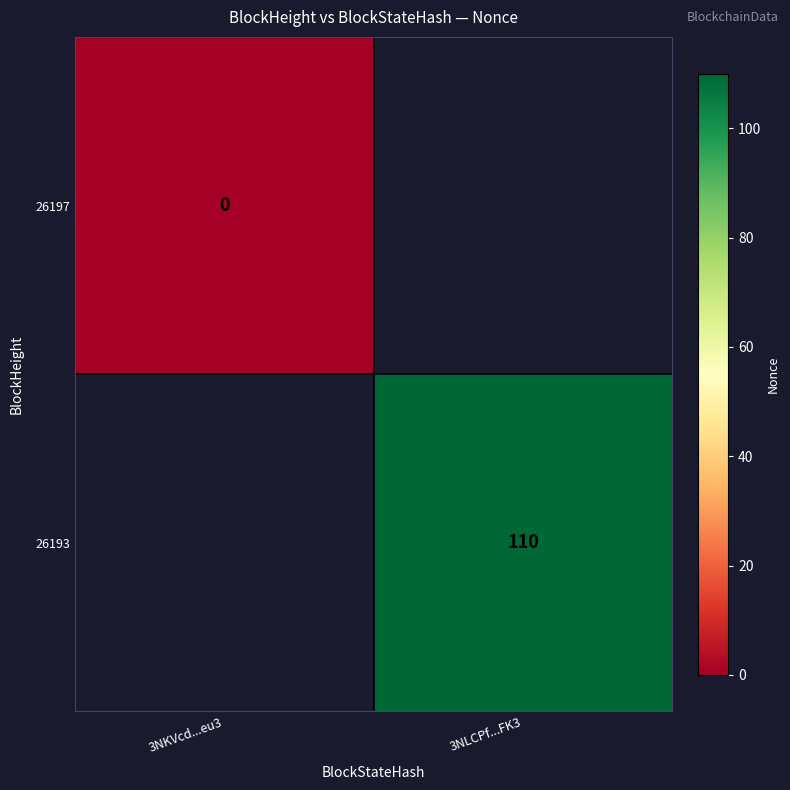

Is it true that 26193 equals 56 at 3NLCPf...FK3?

False